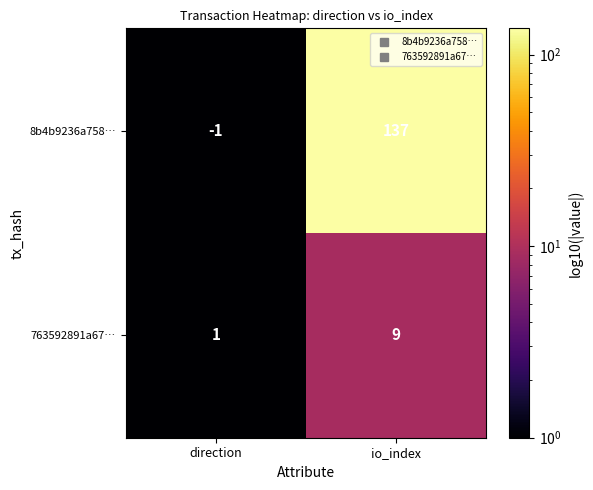

What is the sum of the 8b4b9236a758… values at direction and io_index?

136